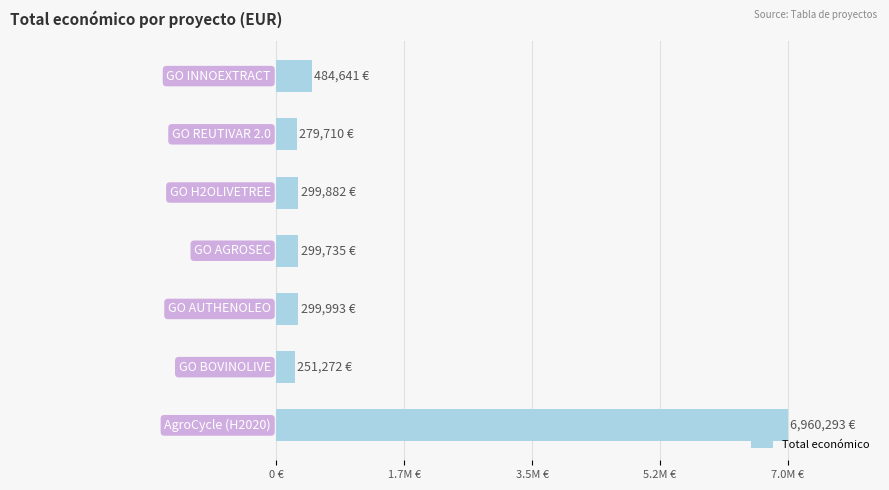

What is the sum of all values?

8875526